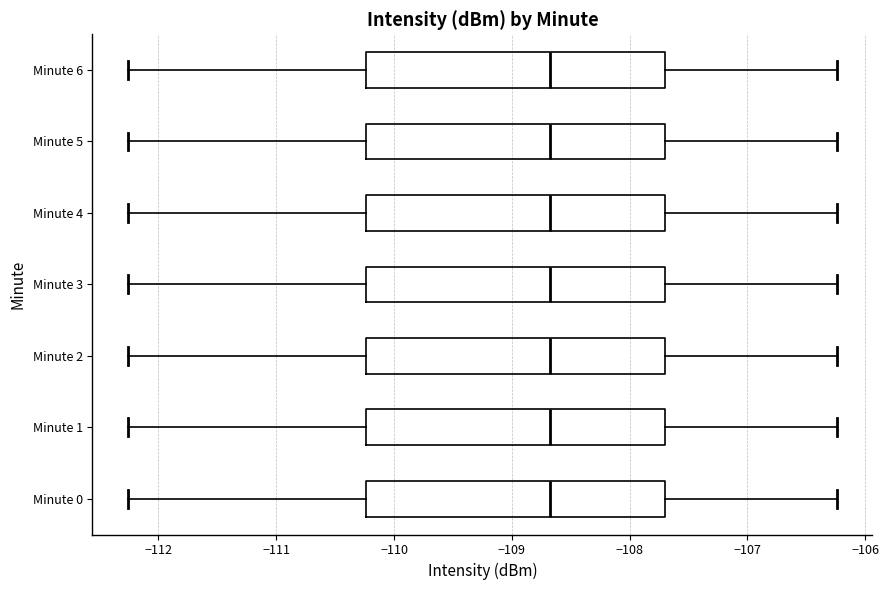

Where does the right whisker of the box for Minute 1 end on the x-axis? The values are not printed on the chart, so give them approximately, as read against the axis.

-106.2